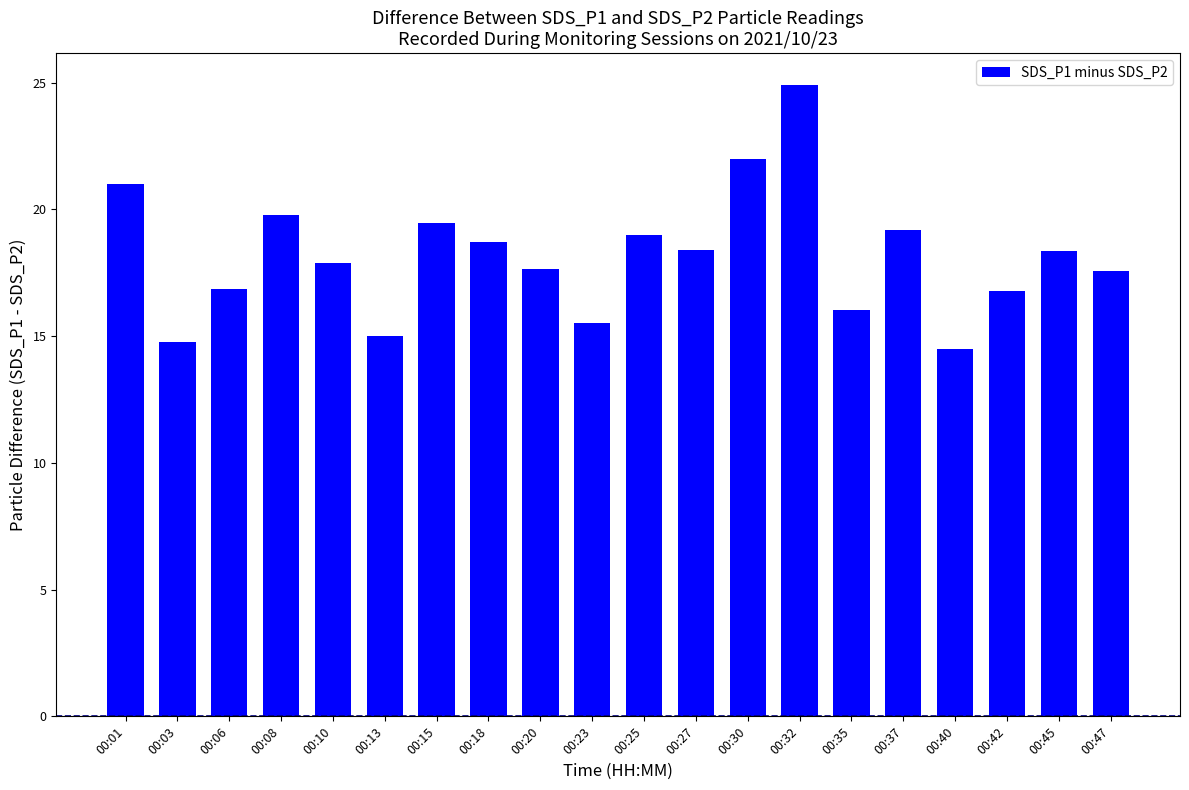

What is the maximum value shown in the chart?

24.9